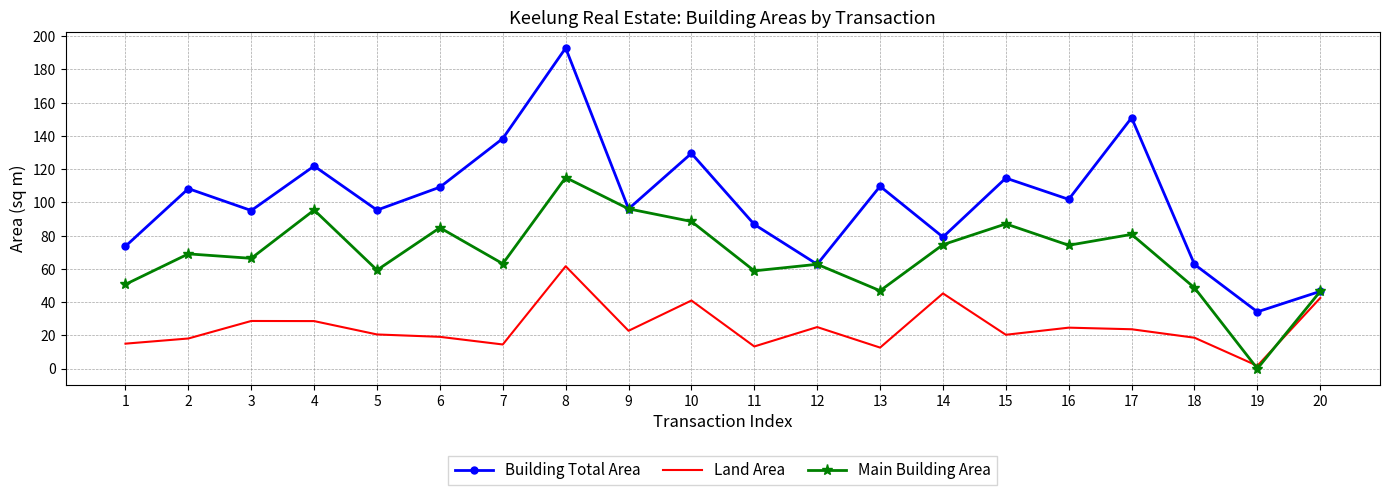

What is the difference between the Main Building Area values at 11 and 9?

37.3